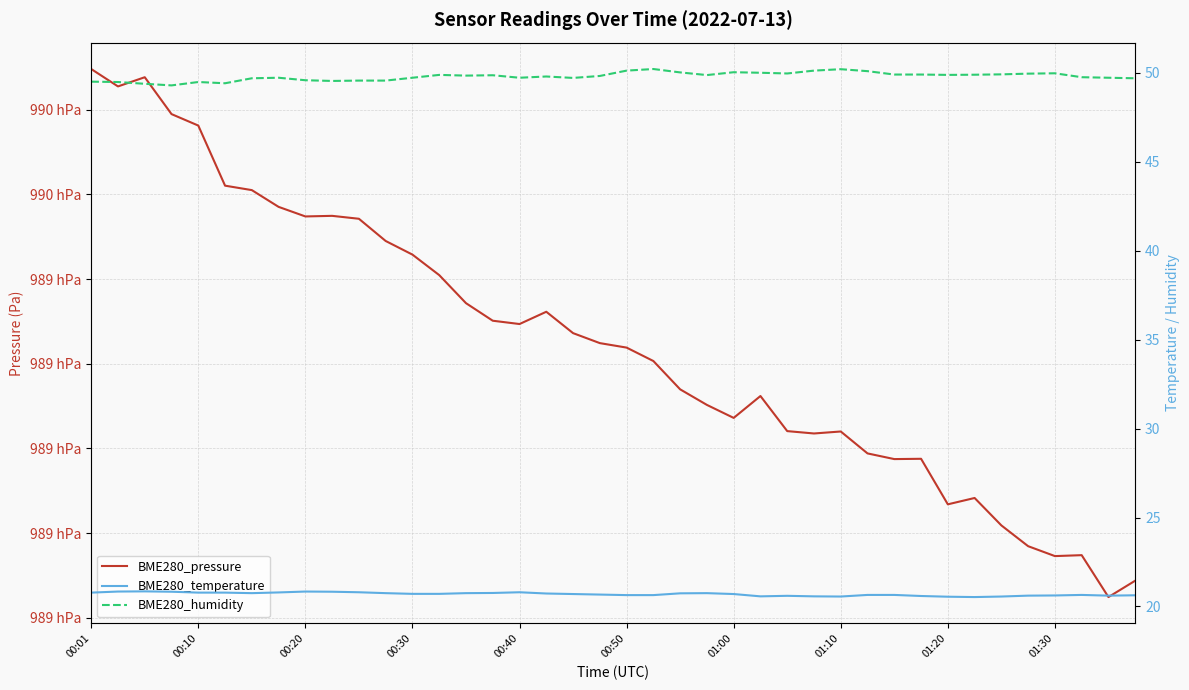

How many categories are shown in the chart?

40